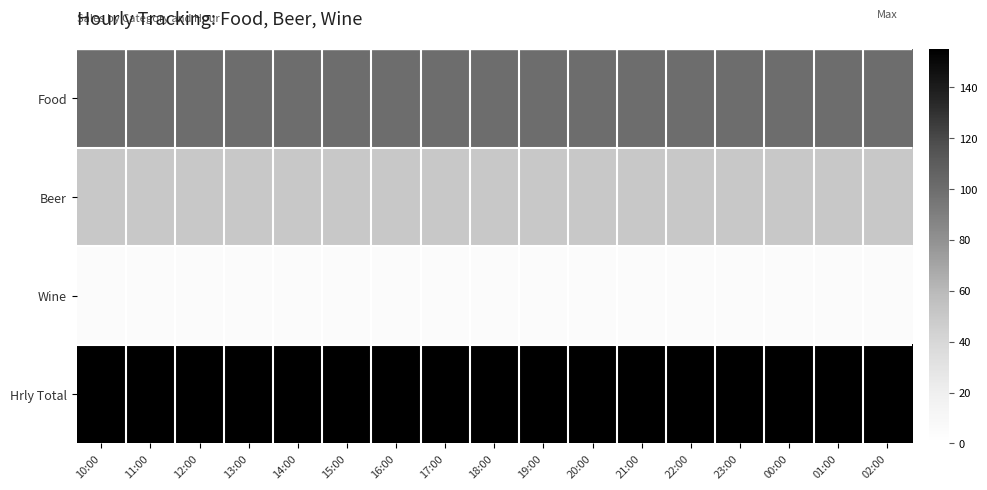

Reading left to right, extract all data points from this chart.

Food: 10:00=100	11:00=100	12:00=100	13:00=100	14:00=100	15:00=100	16:00=100	17:00=100	18:00=100	19:00=100	20:00=100	21:00=100	22:00=100	23:00=100	00:00=100	01:00=100	02:00=100
Beer: 10:00=50	11:00=50	12:00=50	13:00=50	14:00=50	15:00=50	16:00=50	17:00=50	18:00=50	19:00=50	20:00=50	21:00=50	22:00=50	23:00=50	00:00=50	01:00=50	02:00=50
Wine: 10:00=5	11:00=5	12:00=5	13:00=5	14:00=5	15:00=5	16:00=5	17:00=5	18:00=5	19:00=5	20:00=5	21:00=5	22:00=5	23:00=5	00:00=5	01:00=5	02:00=5
Hrly Total: 10:00=155	11:00=155	12:00=155	13:00=155	14:00=155	15:00=155	16:00=155	17:00=155	18:00=155	19:00=155	20:00=155	21:00=155	22:00=155	23:00=155	00:00=155	01:00=155	02:00=155